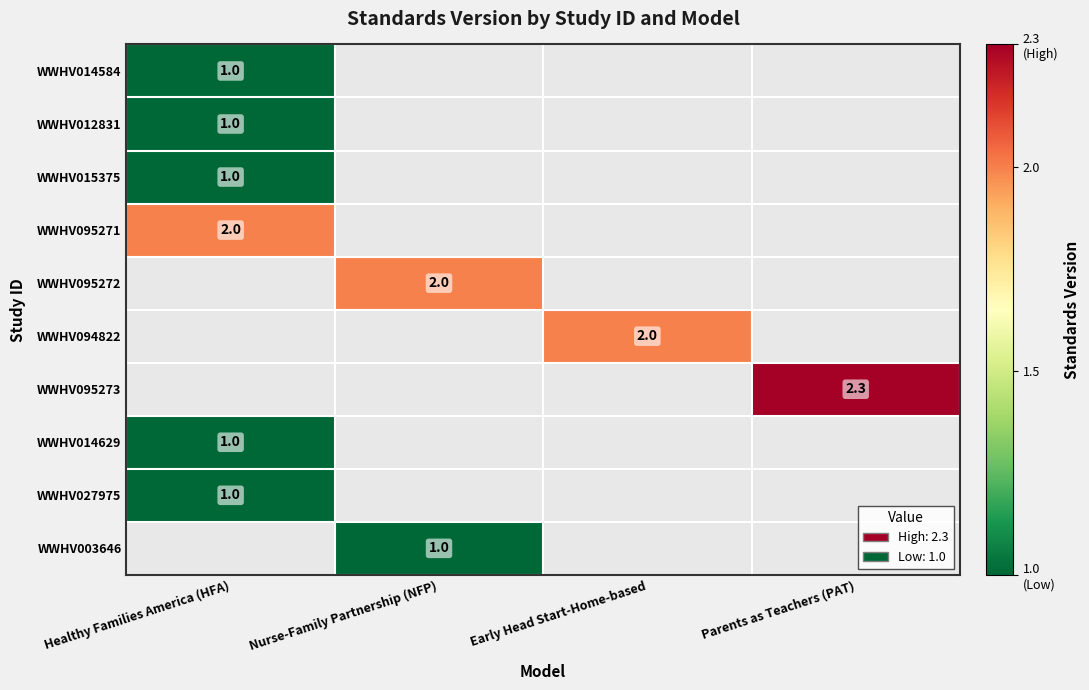

What is the maximum value shown in the chart?

2.3